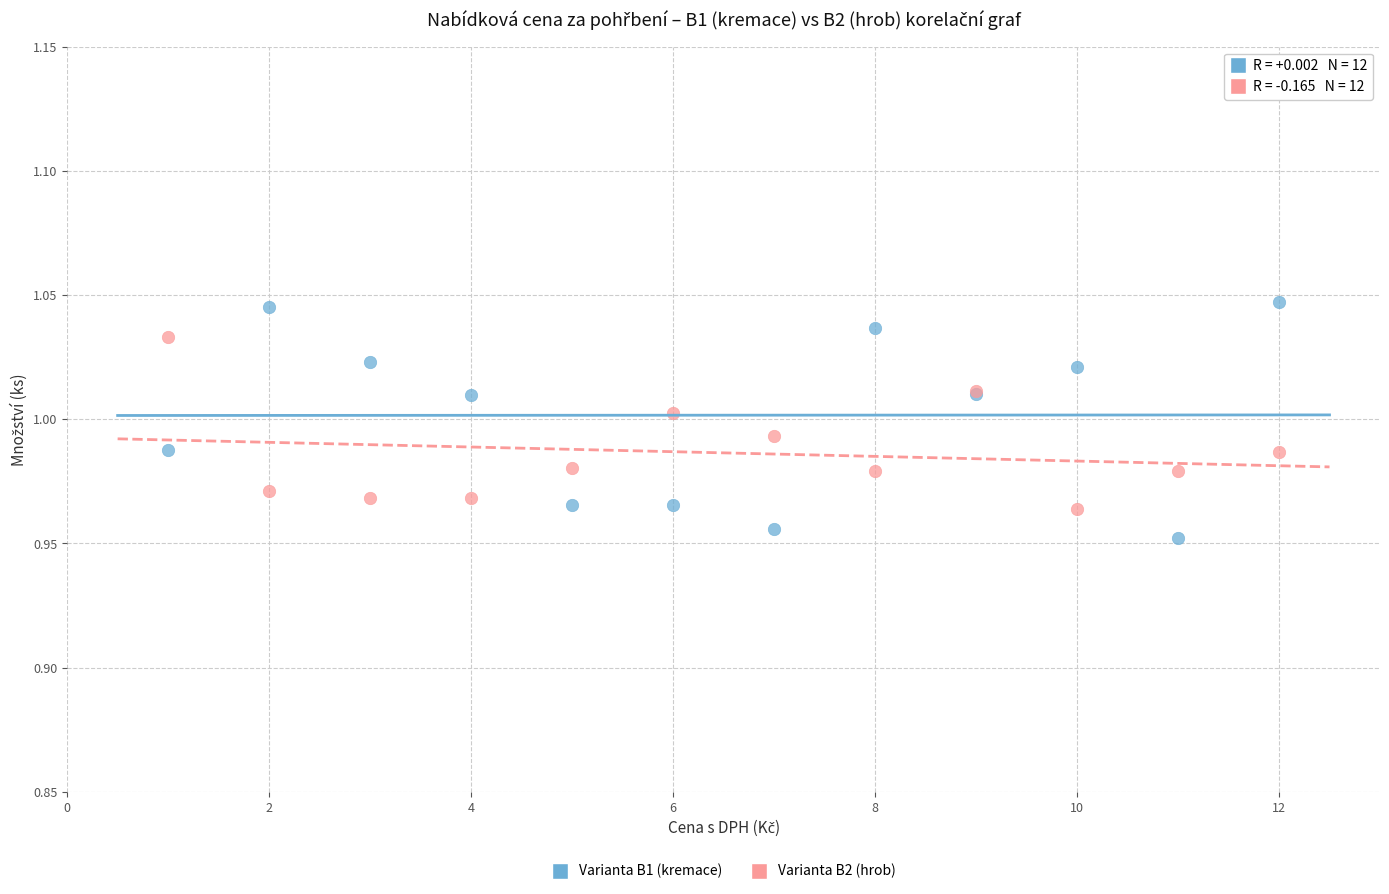

Which series reaches the maximum Y coordinate?

Varianta B1 (kremace)